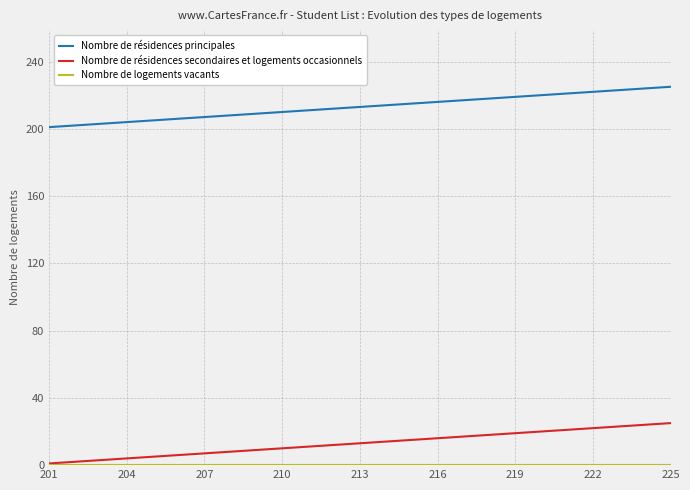

True or false: Nombre de résidences principales and Nombre de résidences secondaires et logements occasionnels intersect in this chart.

False